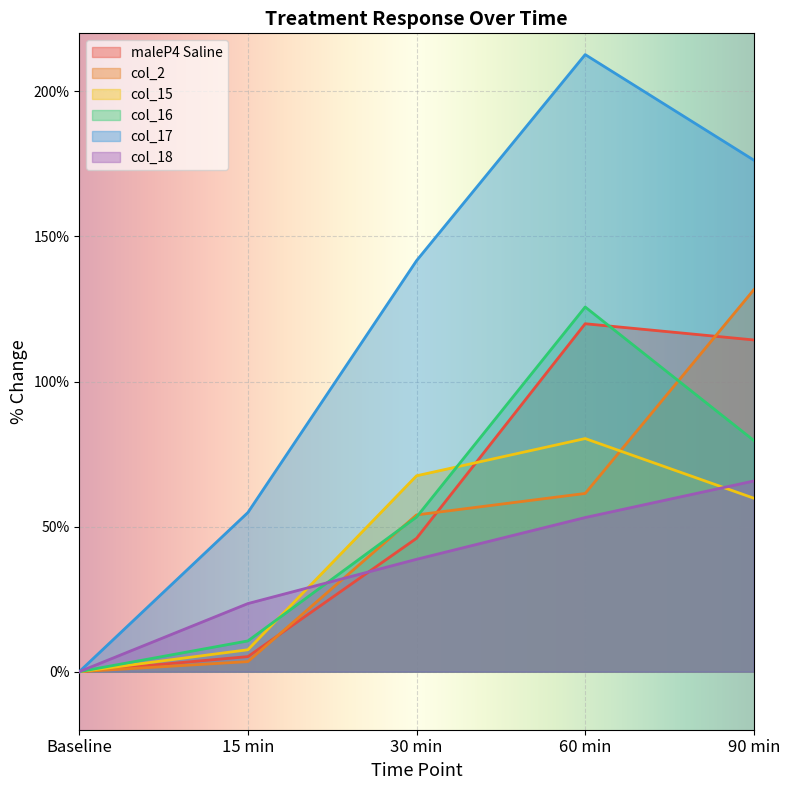

At which label does col_2 reach its peak?

90 min